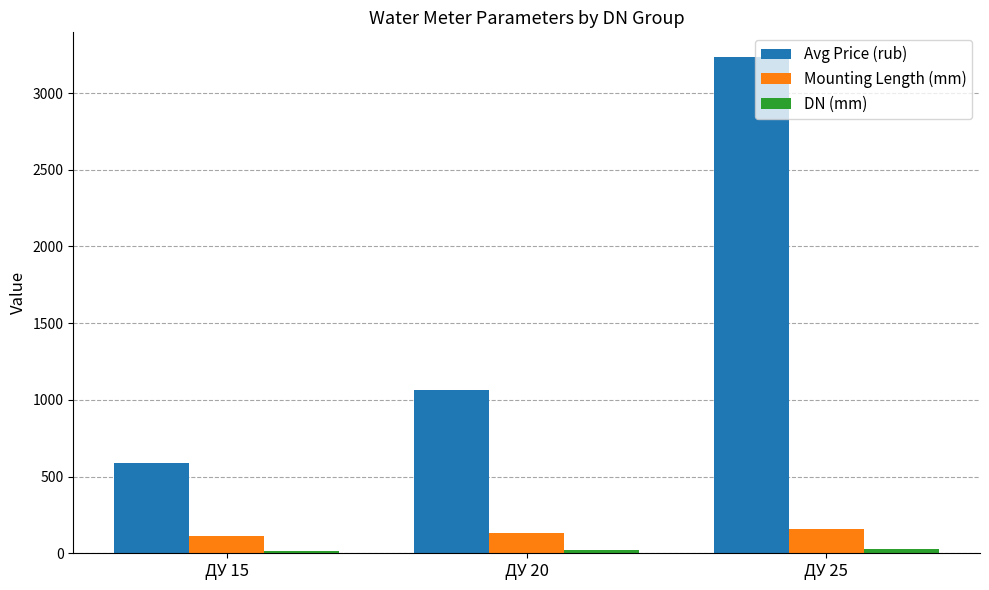

Where is Mounting Length (mm) nearest to the value 135?

ДУ 20